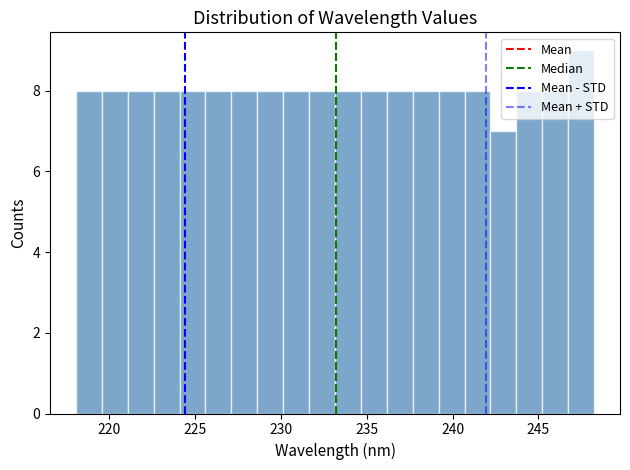

Read against the x-axis, roughly where is the centre of the tallest bar?

247.5